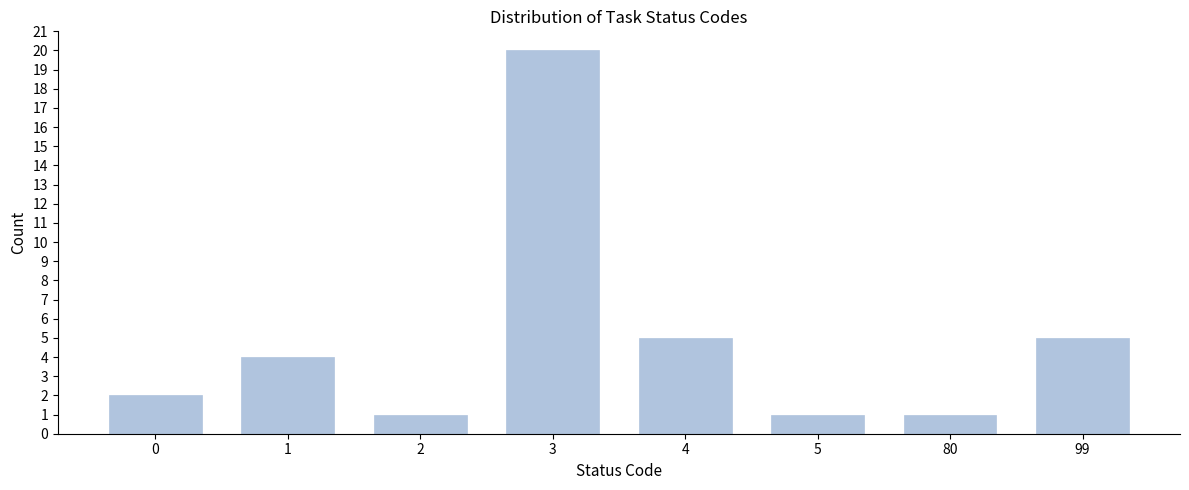

Reading right to left, list all the values displayed in this chart.

99=5	80=1	5=1	4=5	3=20	2=1	1=4	0=2